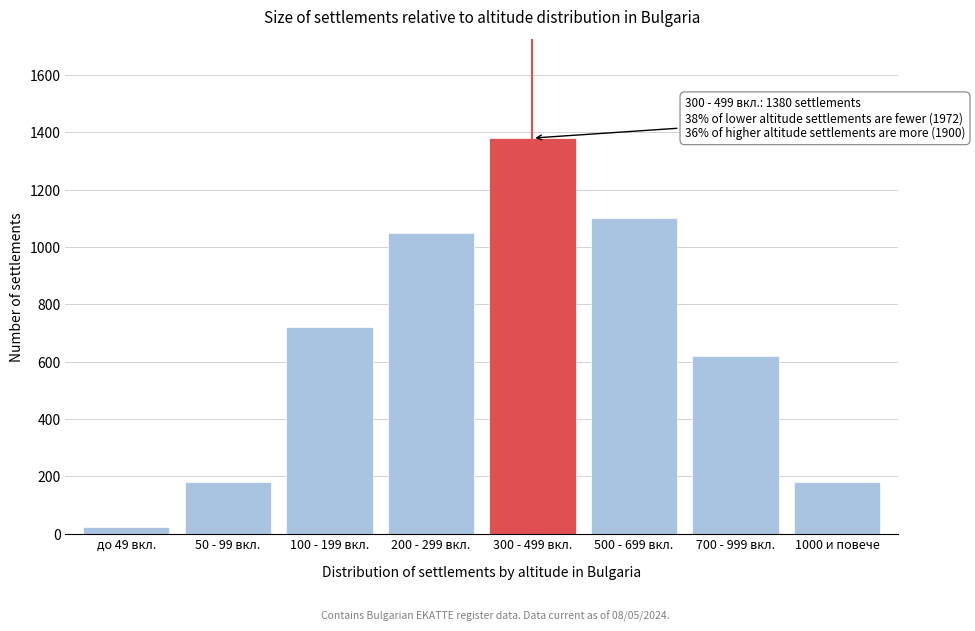

Reading left to right, transcribe all the data shown in this chart.

до 49 вкл.=22	50 - 99 вкл.=180	100 - 199 вкл.=720	200 - 299 вкл.=1050	300 - 499 вкл.=1380	500 - 699 вкл.=1100	700 - 999 вкл.=620	1000 и повече=180